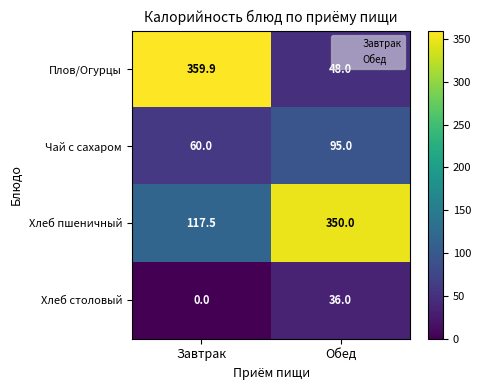

What is the total value across all series at Завтрак?

537.4